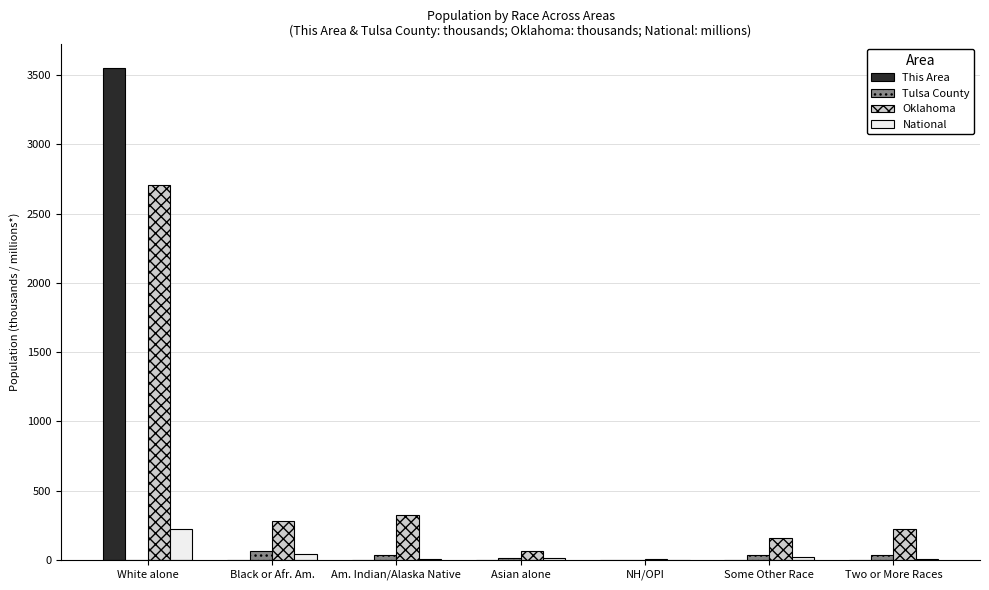

What is the sum of all This Area values?

3551.0